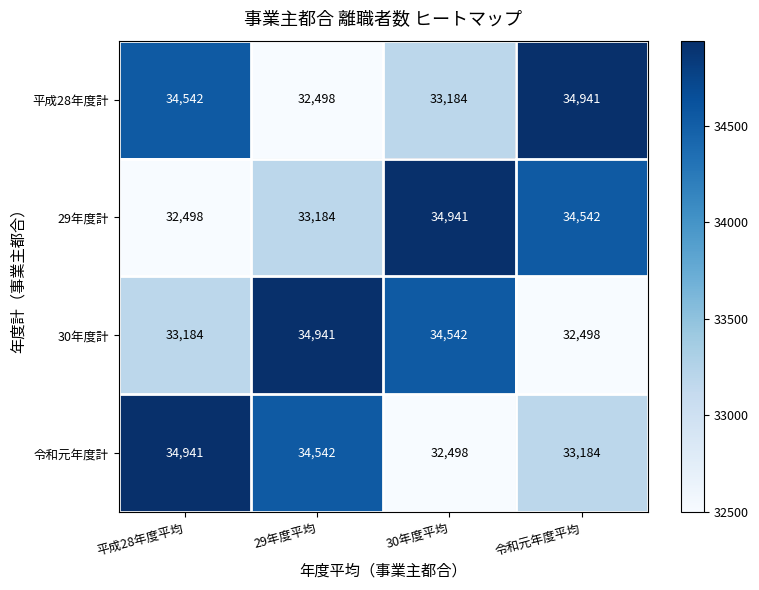

What is the average value of the 令和元年度計 series?

33791